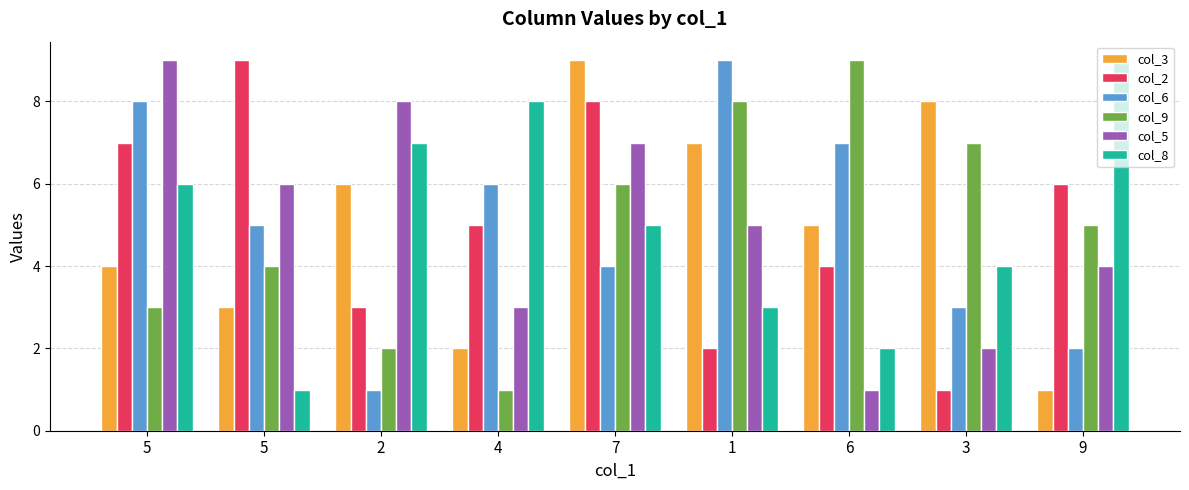

Where does the col_5 series first go above 5?

5